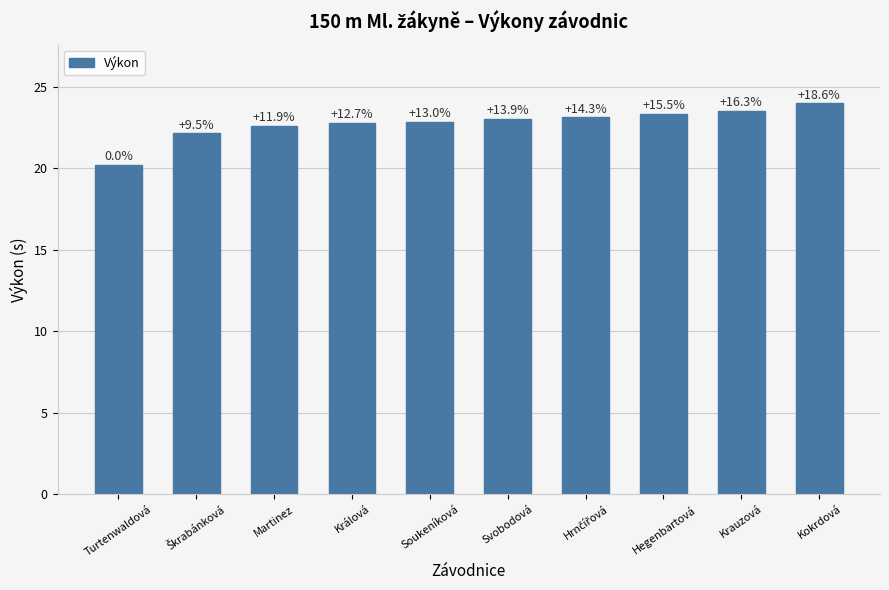

What is the sum of all values?

227.7